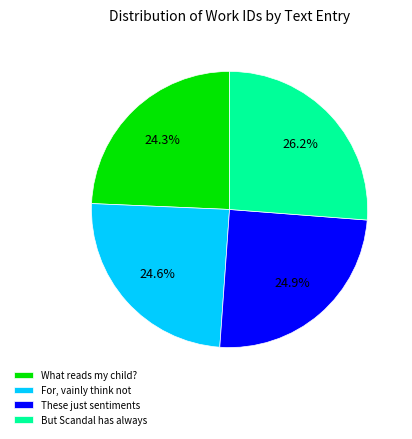

The But Scandal has always slice represents 26% of the pie. True or false?

True